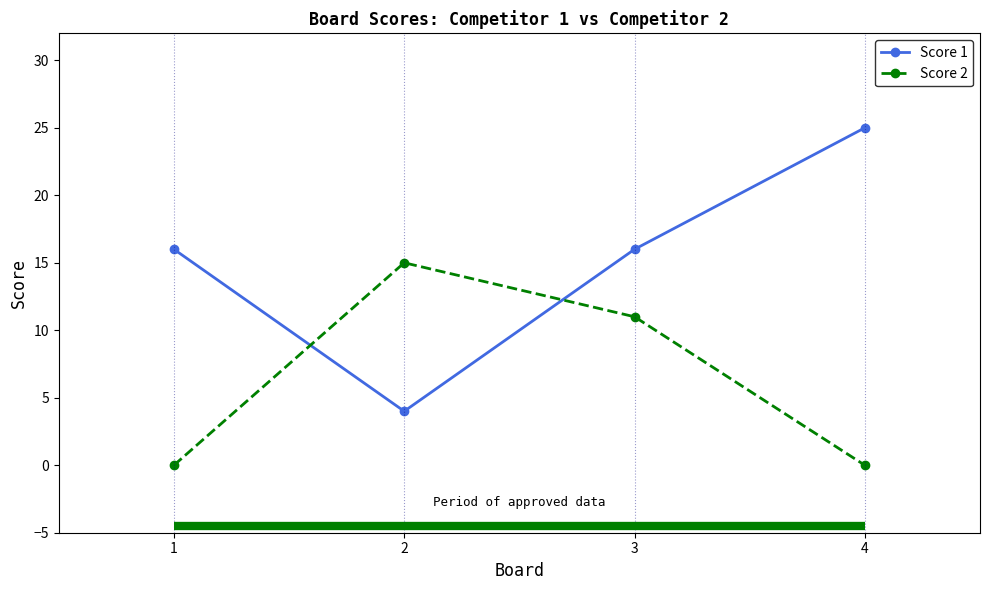

After their last crossing, which series has the higher values: Score 2 or Score 1?

Score 1